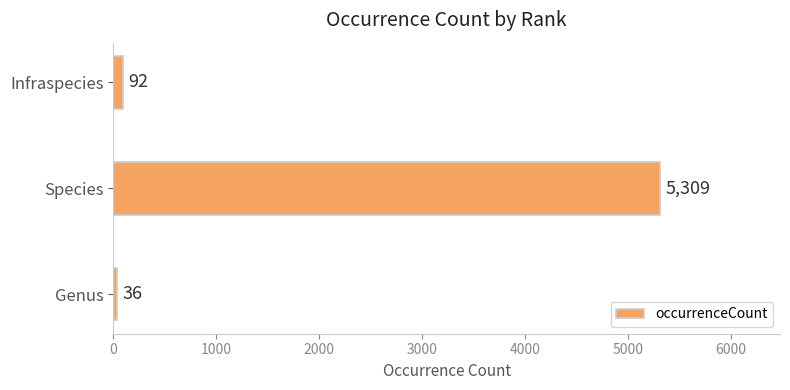

Reading bottom to top, transcribe all the data shown in this chart.

Genus=36	Species=5309	Infraspecies=92